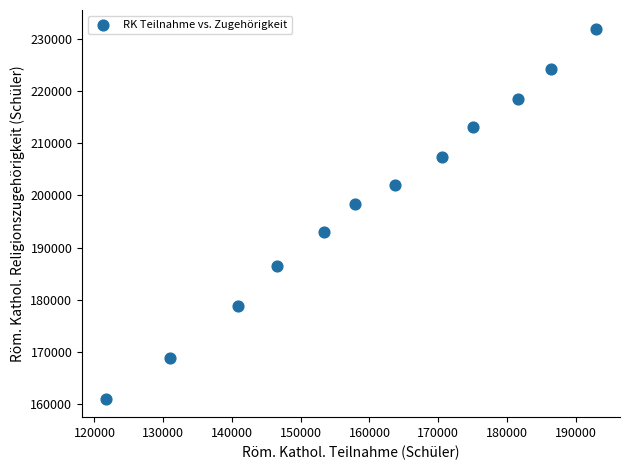

What is the range of Y values (max minus min)?

70921